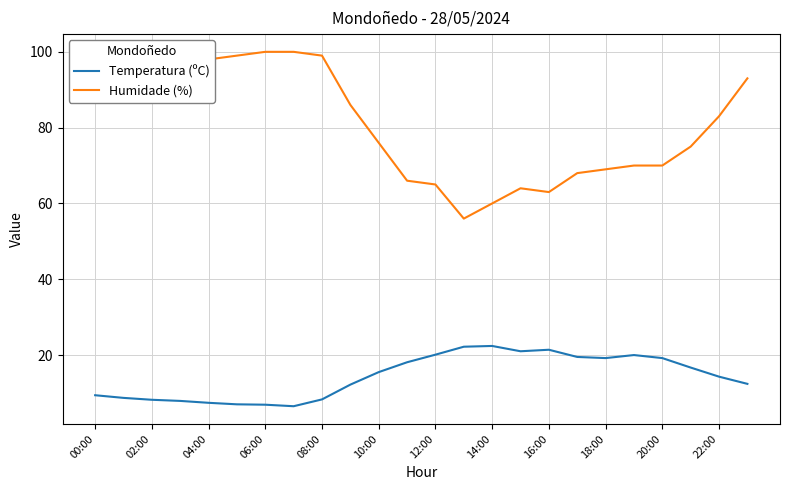

Which series has the largest total across all categories?

Humidade (%)